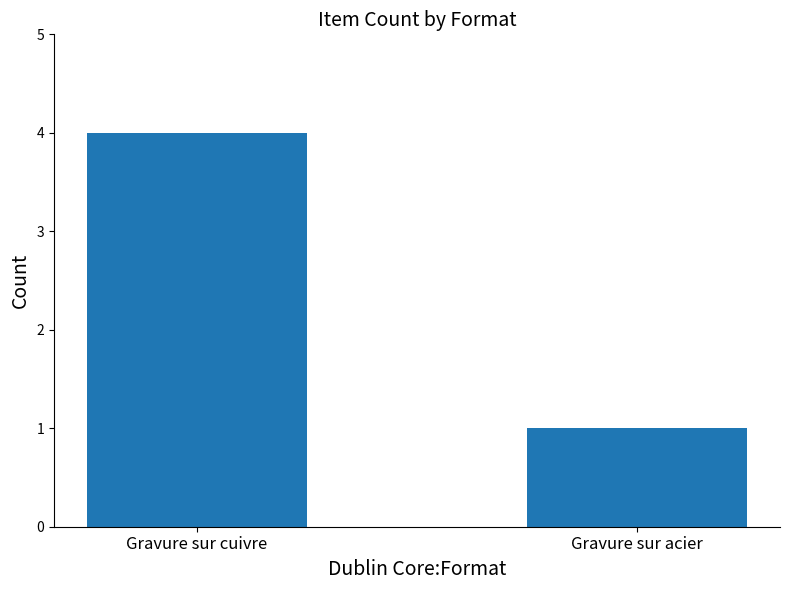

Rank the categories by value from highest to lowest.

Gravure sur cuivre, Gravure sur acier